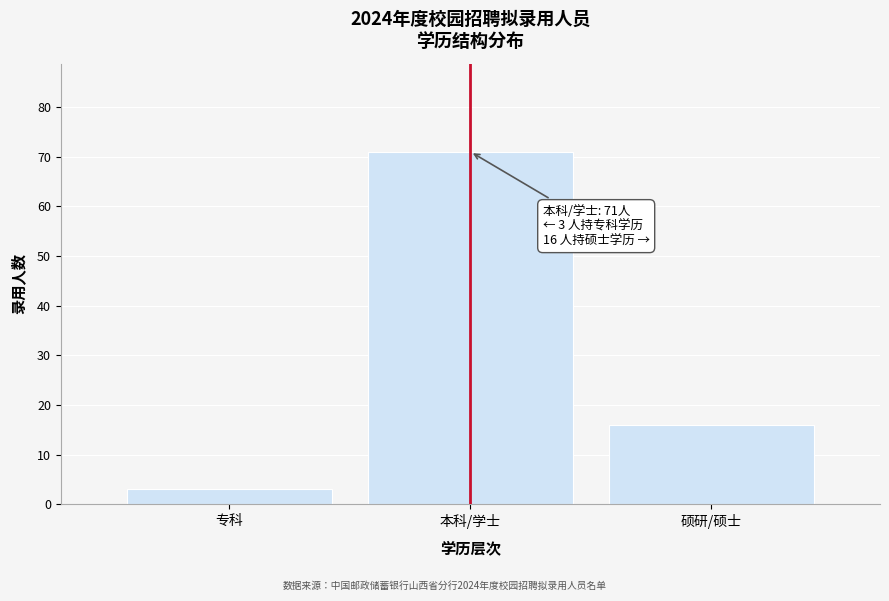

Reading left to right, transcribe all the data shown in this chart.

3	71	16